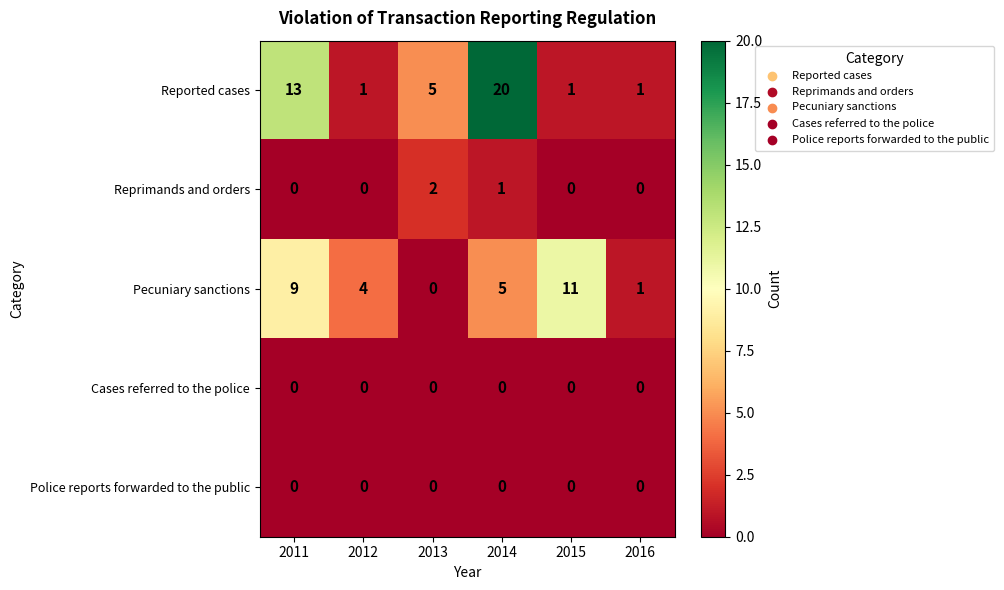

Reading left to right, extract all data points from this chart.

Reported cases: 2011=13	2012=1	2013=5	2014=20	2015=1	2016=1
Reprimands and orders: 2011=0	2012=0	2013=2	2014=1	2015=0	2016=0
Pecuniary sanctions: 2011=9	2012=4	2013=0	2014=5	2015=11	2016=1
Cases referred to the police: 2011=0	2012=0	2013=0	2014=0	2015=0	2016=0
Police reports forwarded to the public: 2011=0	2012=0	2013=0	2014=0	2015=0	2016=0